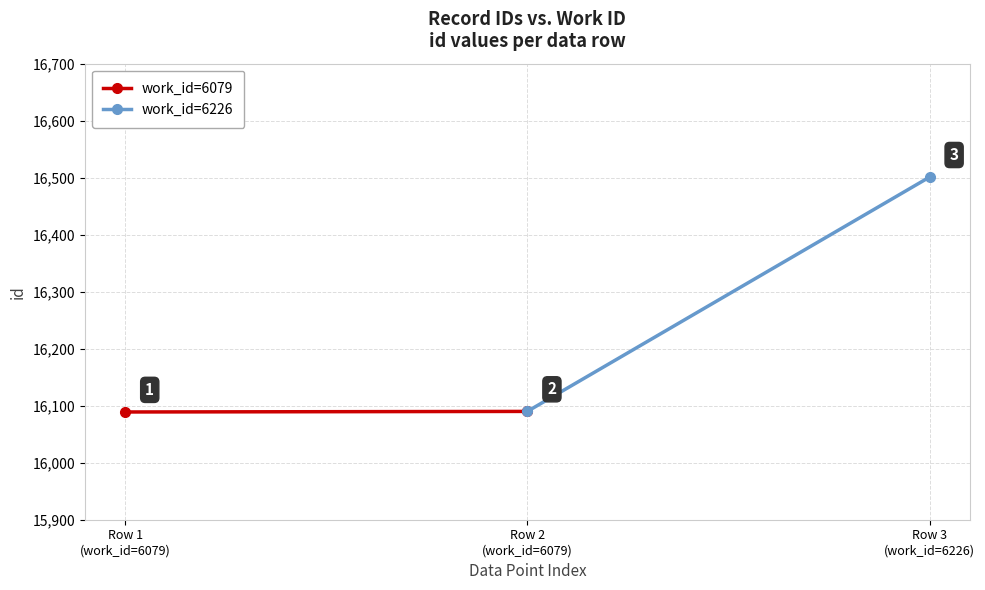

How many series are shown in this chart?

2